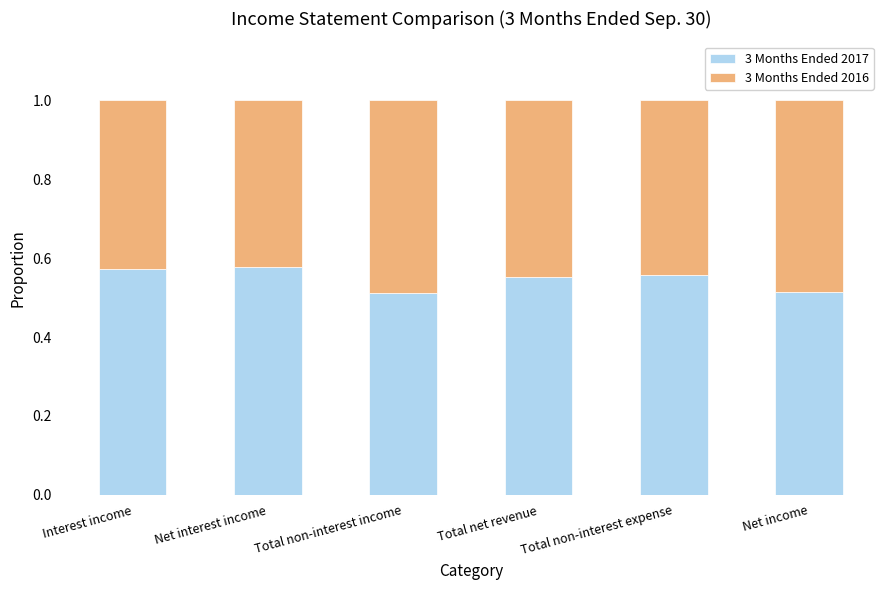

Is it true that 3 Months Ended 2017 equals 0.4 at Total non-interest expense?

False